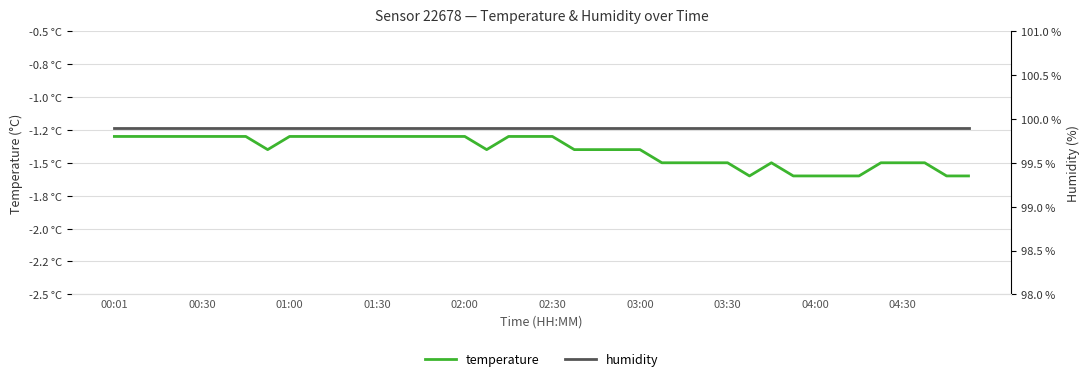

Reading right to left, extract all data points from this chart.

temperature: -1.6	-1.6	-1.5	-1.5	-1.5	-1.6	-1.6	-1.6	-1.6	-1.5	-1.6	-1.5	-1.5	-1.5	-1.5	-1.4	-1.4	-1.4	-1.4	-1.3	-1.3	-1.3	-1.4	-1.3	-1.3	-1.3	-1.3	-1.3	-1.3	-1.3	-1.3	-1.3	-1.4	-1.3	-1.3	-1.3	-1.3	-1.3	-1.3	-1.3
humidity: 99.9	99.9	99.9	99.9	99.9	99.9	99.9	99.9	99.9	99.9	99.9	99.9	99.9	99.9	99.9	99.9	99.9	99.9	99.9	99.9	99.9	99.9	99.9	99.9	99.9	99.9	99.9	99.9	99.9	99.9	99.9	99.9	99.9	99.9	99.9	99.9	99.9	99.9	99.9	99.9